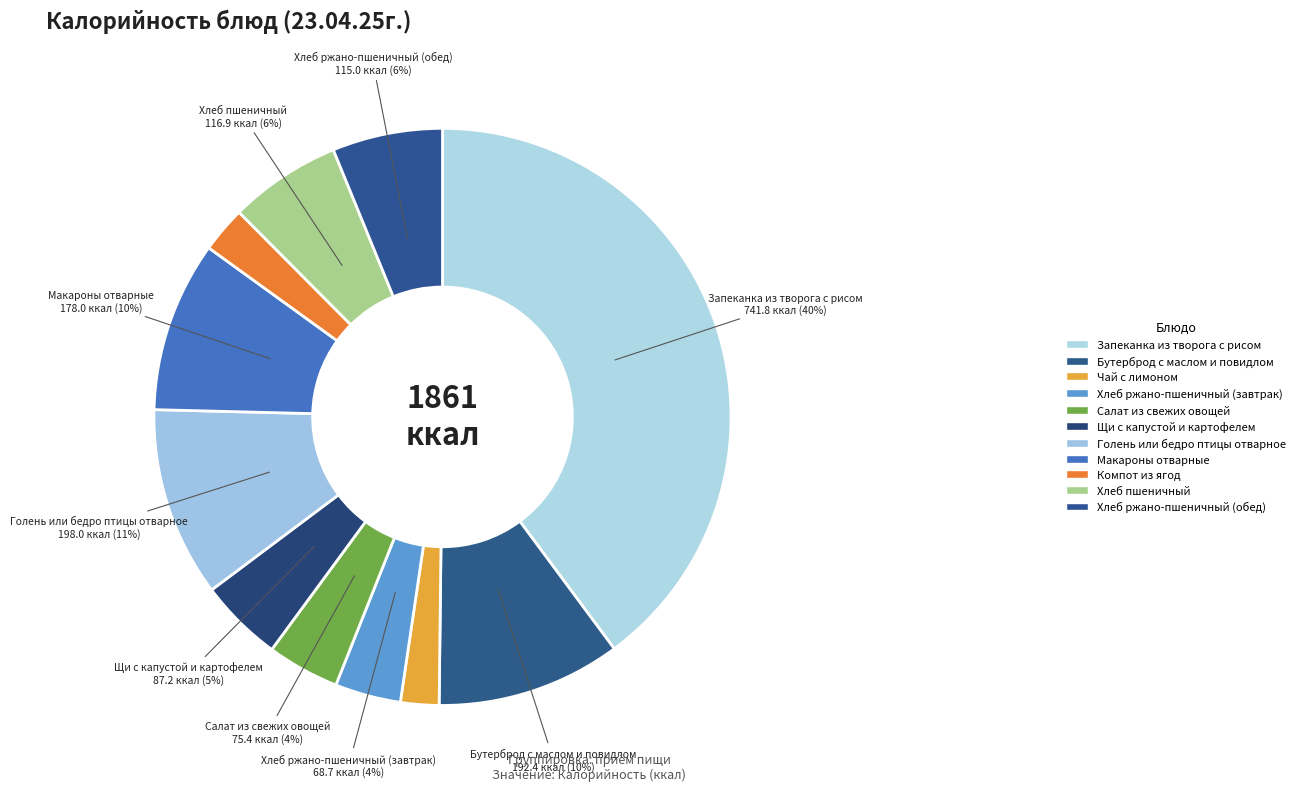

Which has a higher value, Хлеб ржано-пшеничный (обед) or Хлеб ржано-пшеничный (завтрак)?

Хлеб ржано-пшеничный (обед)